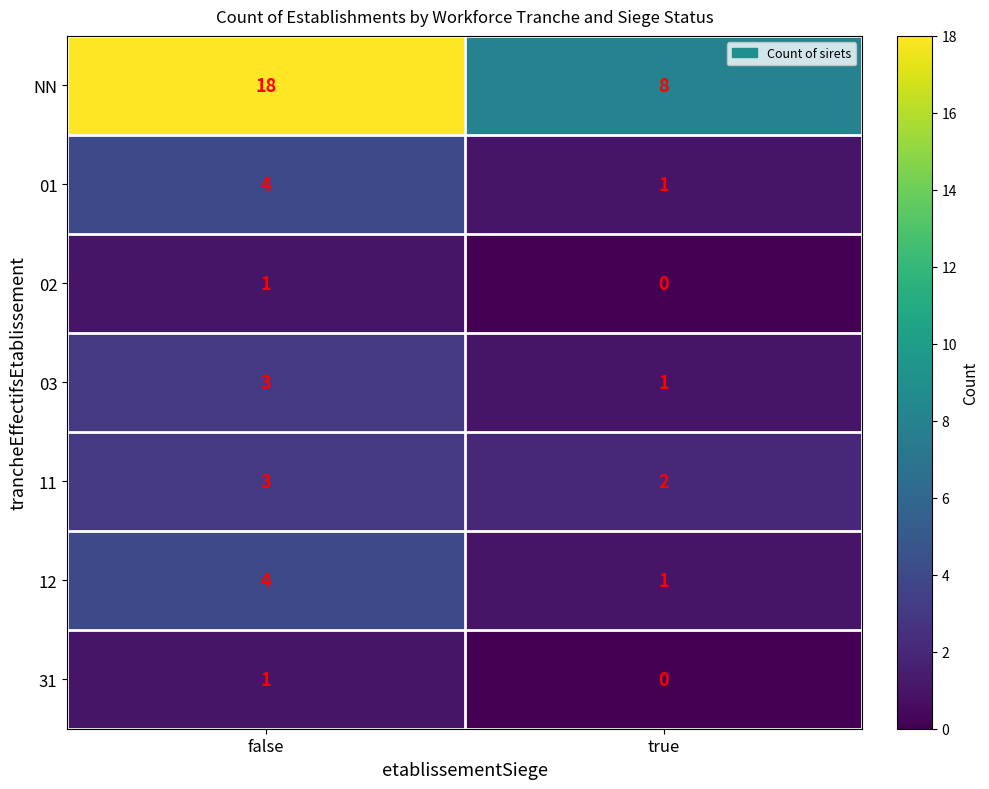

List the labels in order of 12 value, largest first.

false, true